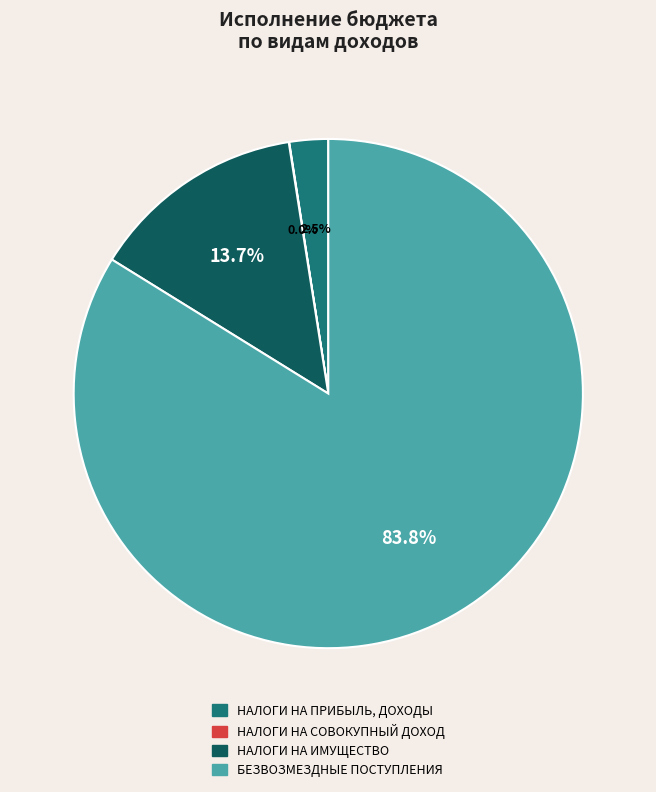

Does any single category account for the majority?

Yes